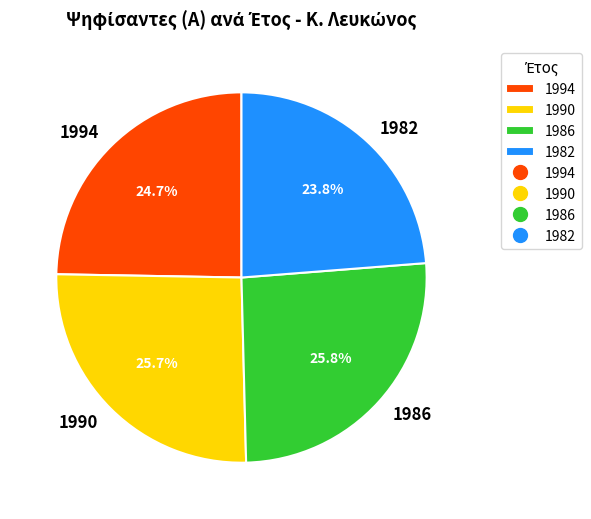

What portion of the pie excludes 1994?

75.3%